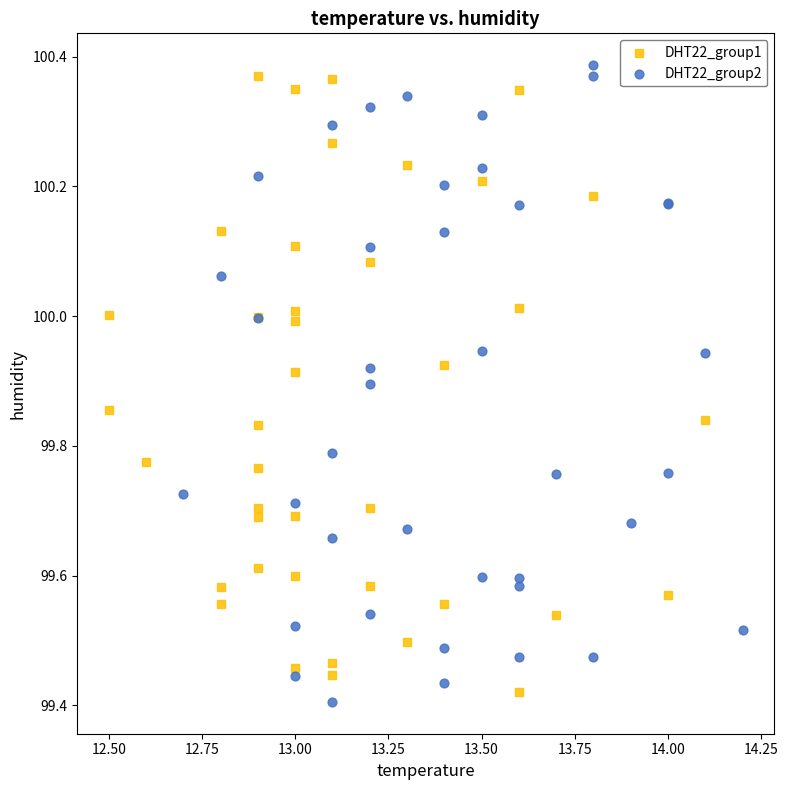

What are all the series names shown in the legend?

DHT22_group1, DHT22_group2